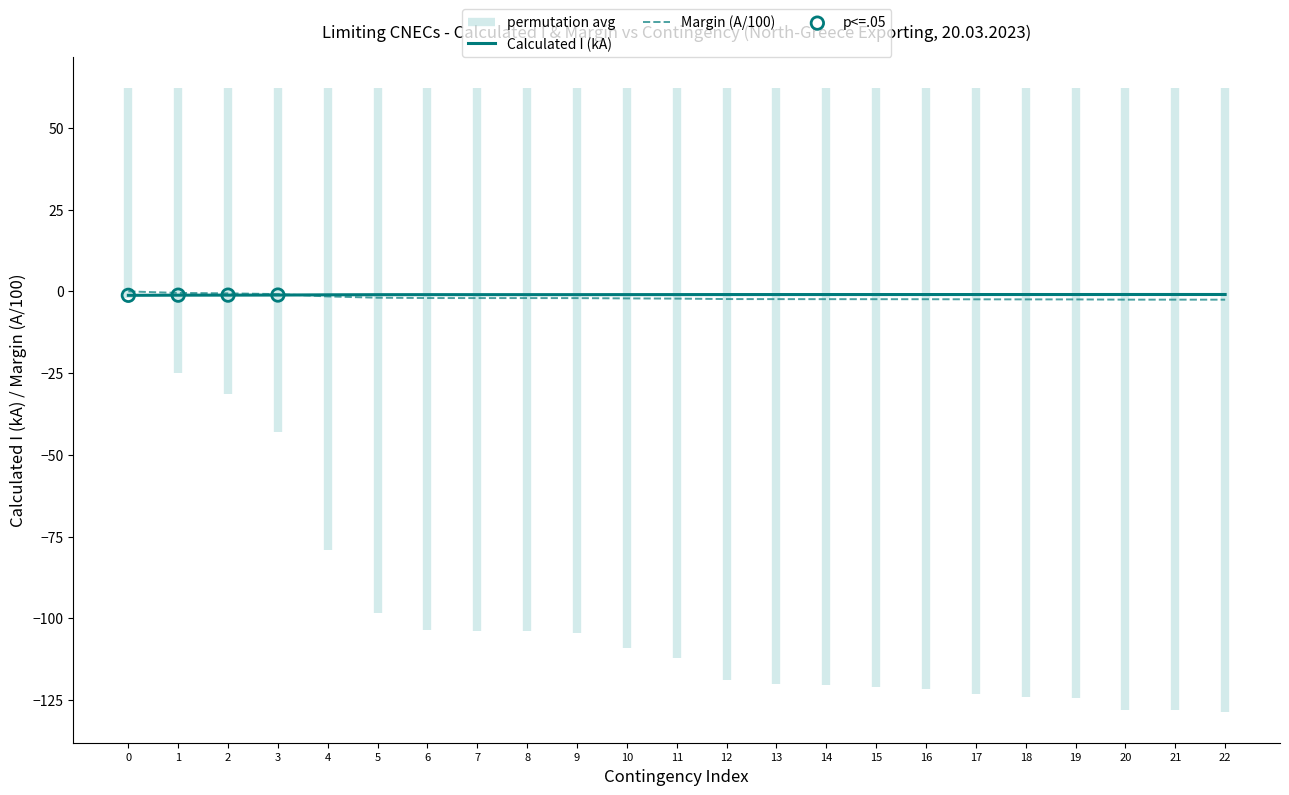

True or false: Margin (A/100) has a value of -2.5 at 19.

True